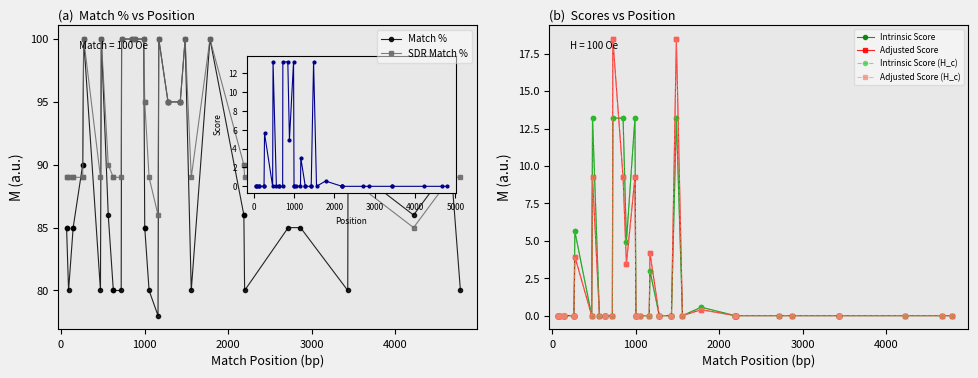

True or false: Adjusted Score (H_c) has more than 0 points higher than both neighbors.

True